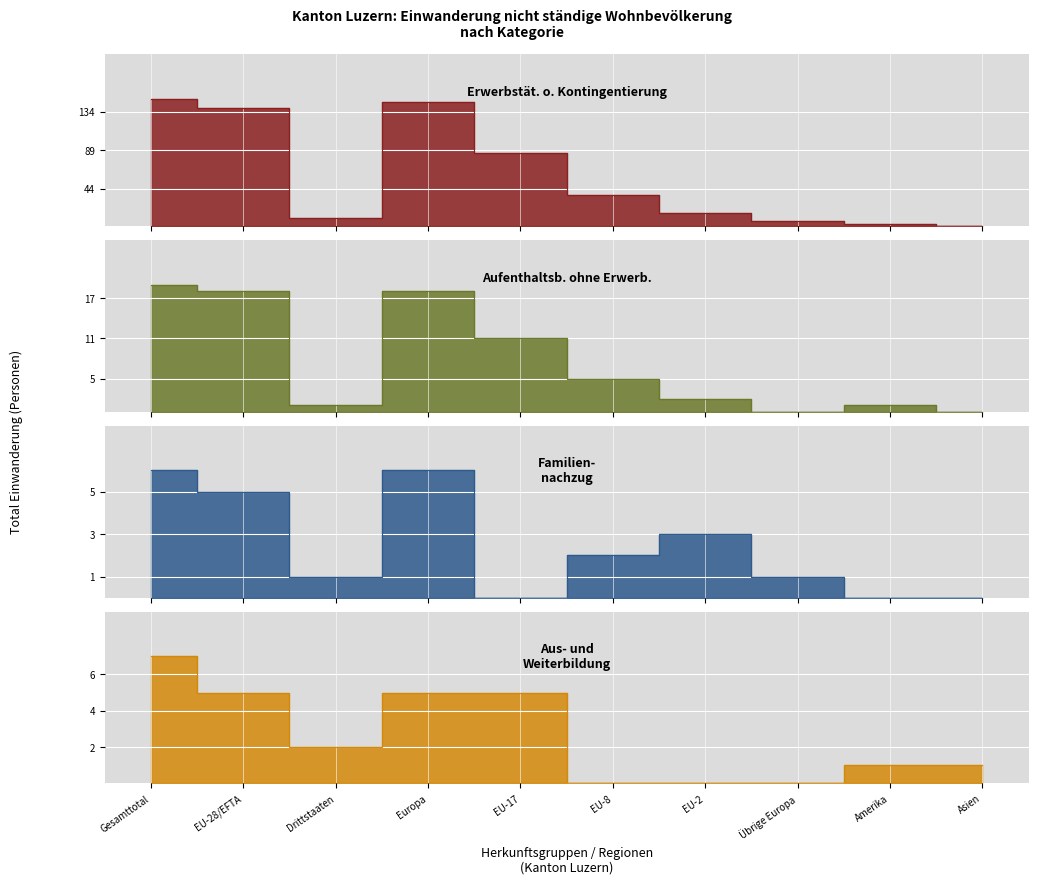

Reading left to right, what are all the values shown in this chart?

Erwerbstätigkeit ohne Kontingentierung: Gesamttotal=149	EU-28/EFTA=139	Drittstaaten=10	Europa=145	EU-17=86	EU-8=37	EU-2=16	Übrige Europa=6	Amerika=3	Asien=1
Aufenthaltsb. ohne Erwerb.: Gesamttotal=19	EU-28/EFTA=18	Drittstaaten=1	Europa=18	EU-17=11	EU-8=5	EU-2=2	Übrige Europa=0	Amerika=1	Asien=0
Familien-nachzug: Gesamttotal=6	EU-28/EFTA=5	Drittstaaten=1	Europa=6	EU-17=0	EU-8=2	EU-2=3	Übrige Europa=1	Amerika=0	Asien=0
Aus- und Weiterbildung: Gesamttotal=7	EU-28/EFTA=5	Drittstaaten=2	Europa=5	EU-17=5	EU-8=0	EU-2=0	Übrige Europa=0	Amerika=1	Asien=1